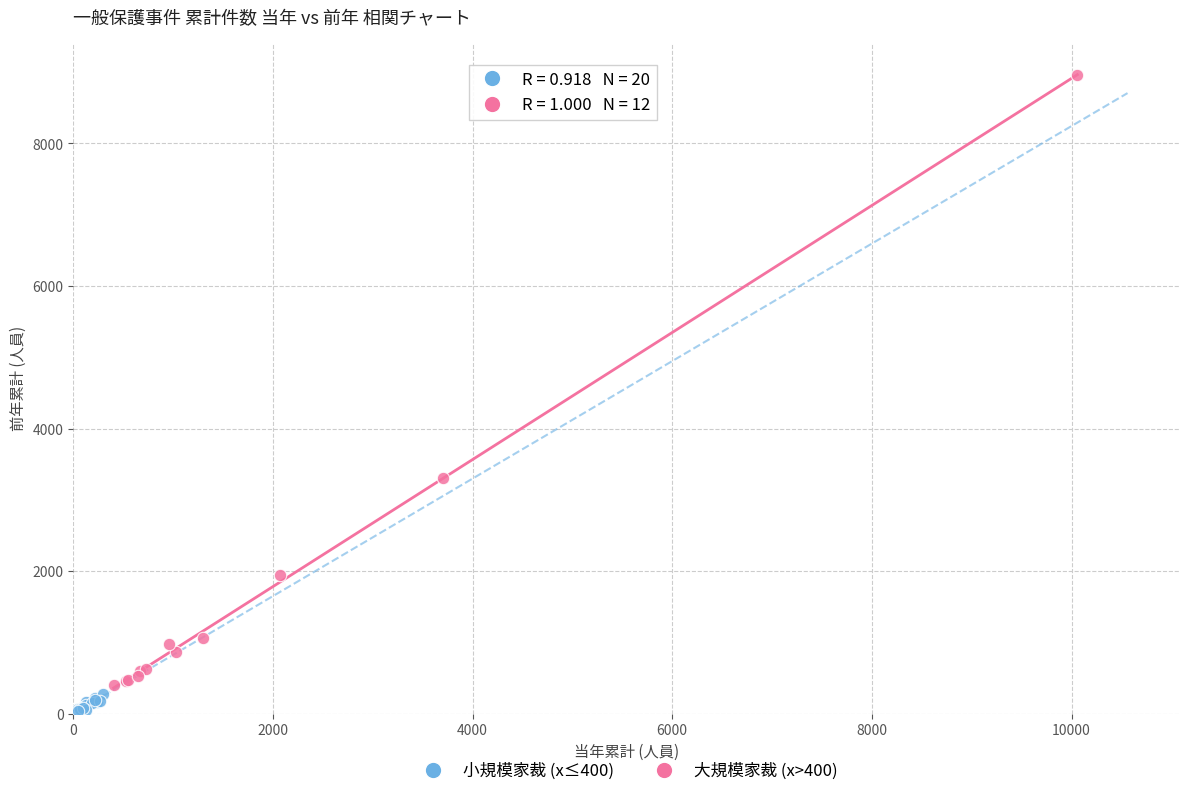

Which series contains the lowest Y value?

小規模家裁 (x≤400)